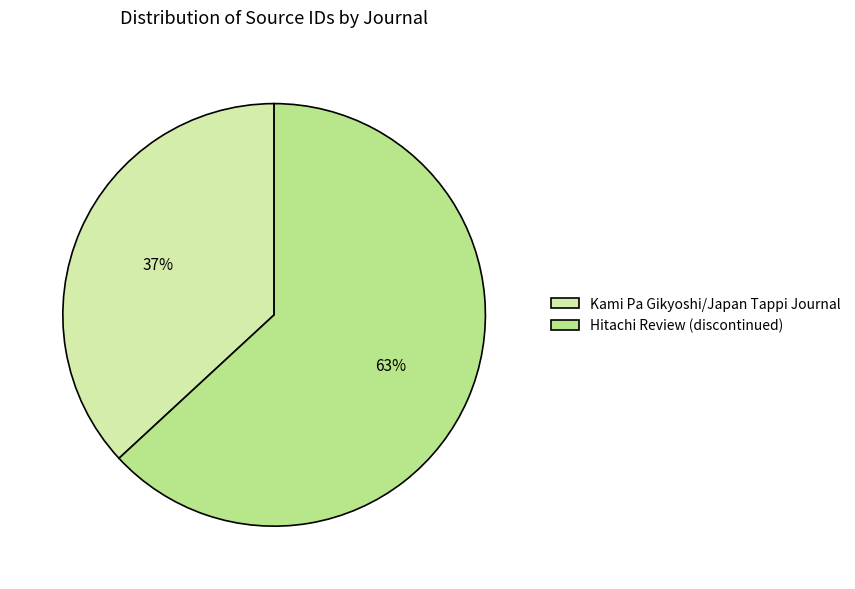

Approximately how many times larger is the value at Hitachi Review (discontinued) compared to Kami Pa Gikyoshi/Japan Tappi Journal?

1.7